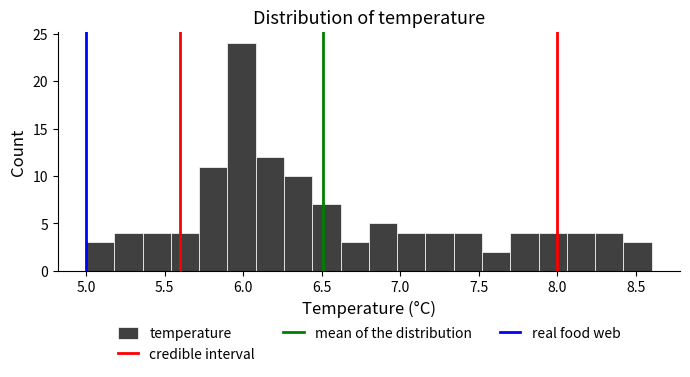

Read against the x-axis, roughly where is the centre of the tallest bar?

6.00